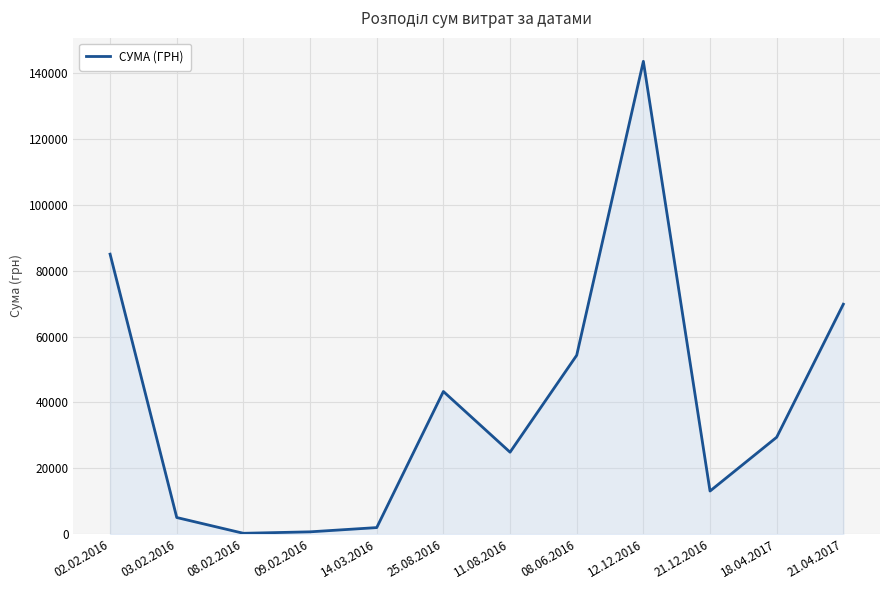

What is the greatest value displayed?

143567.0